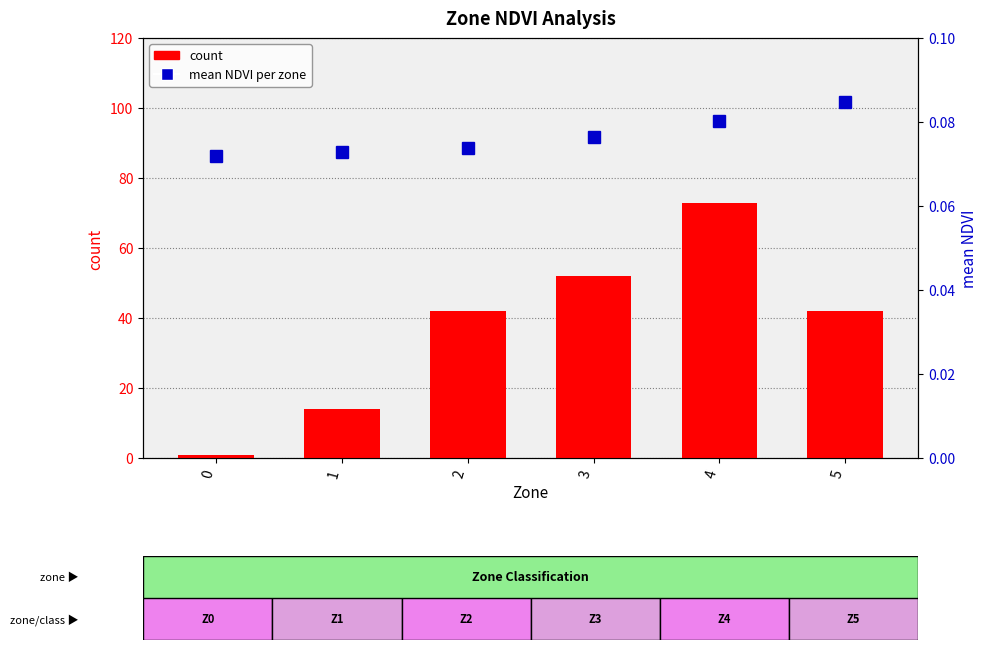

The count series shows 61.0 at 5. True or false?

False